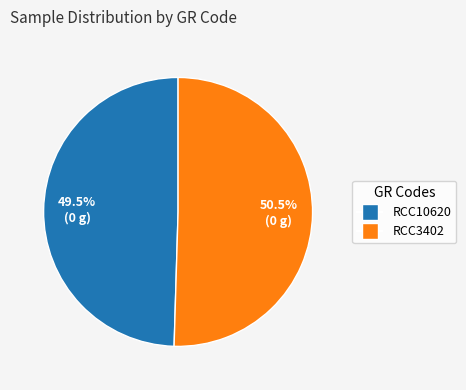

Does RCC10620 represent more than half of the total?

No